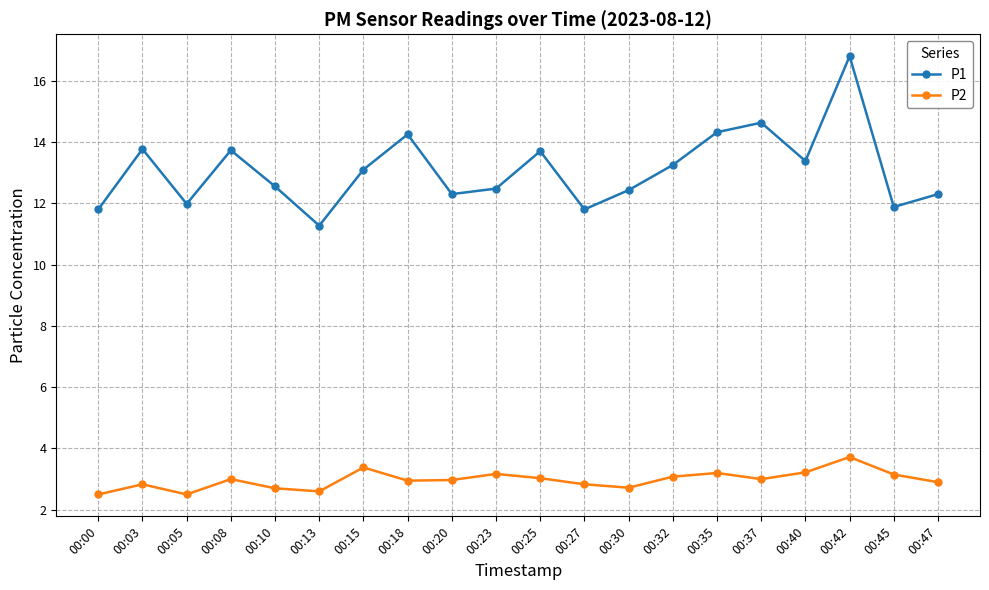

Which label corresponds to the largest value in the chart?

00:42